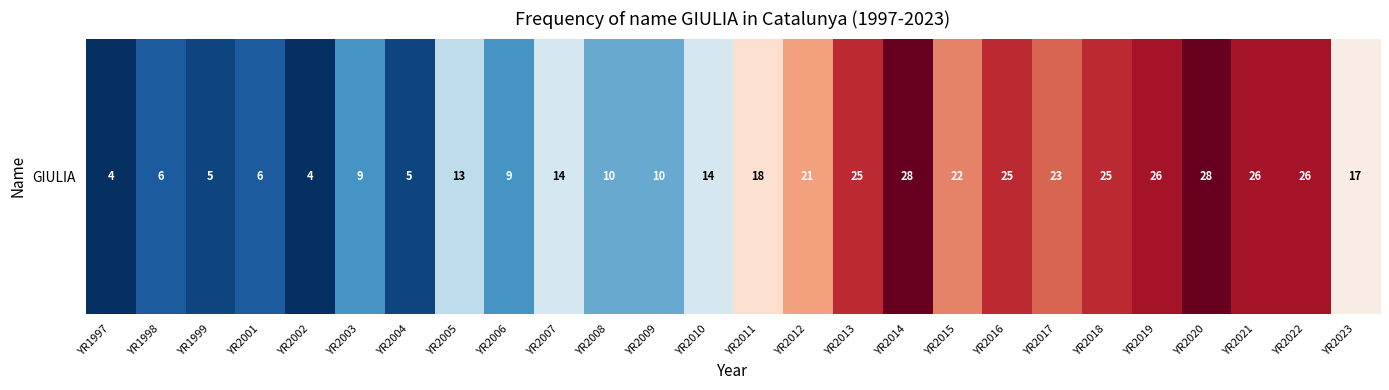

Approximately how many times larger is the value at YR2020 compared to YR2004?

5.6